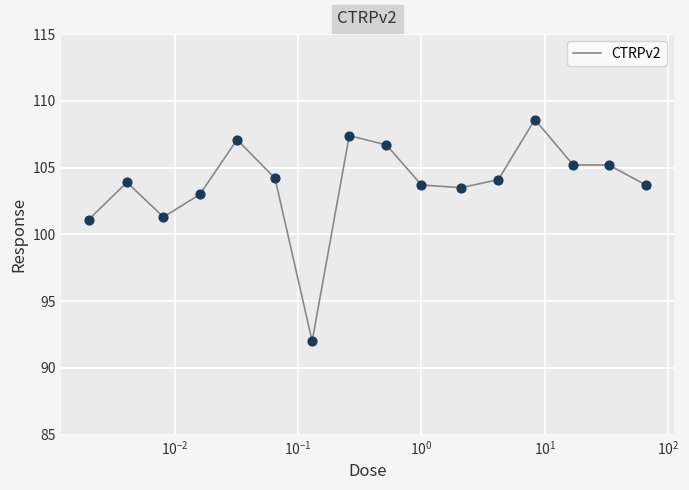

What is the difference between the maximum and minimum values?

16.6